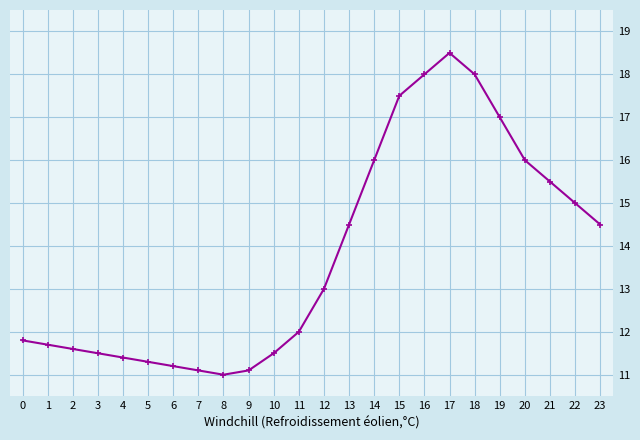

Reading left to right, transcribe all the data shown in this chart.

0=11.8	1=11.7	2=11.6	3=11.5	4=11.4	5=11.3	6=11.2	7=11.1	8=11.0	9=11.1	10=11.5	11=12.0	12=13.0	13=14.5	14=16.0	15=17.5	16=18.0	17=18.5	18=18.0	19=17.0	20=16.0	21=15.5	22=15.0	23=14.5